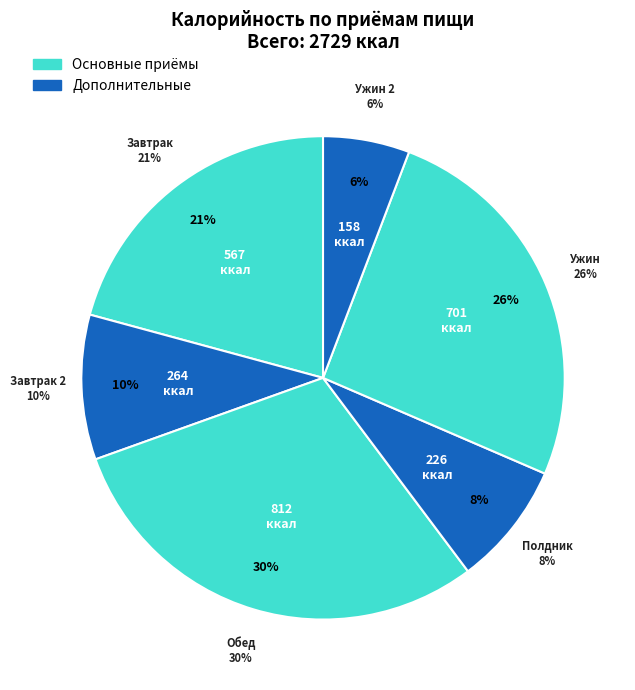

What portion of the pie excludes Завтрак 2?

90.3%